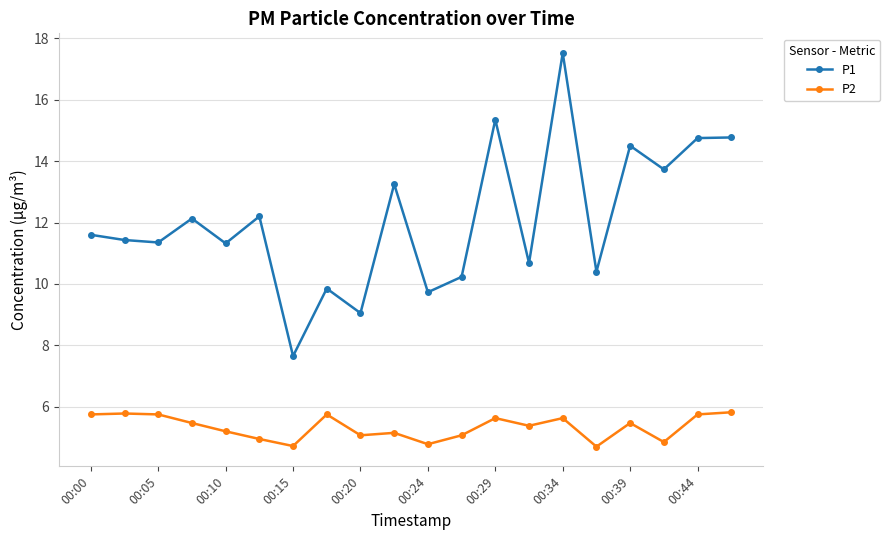

In P1, how many points are lower than both neighbors (excluding endpoints)?

8